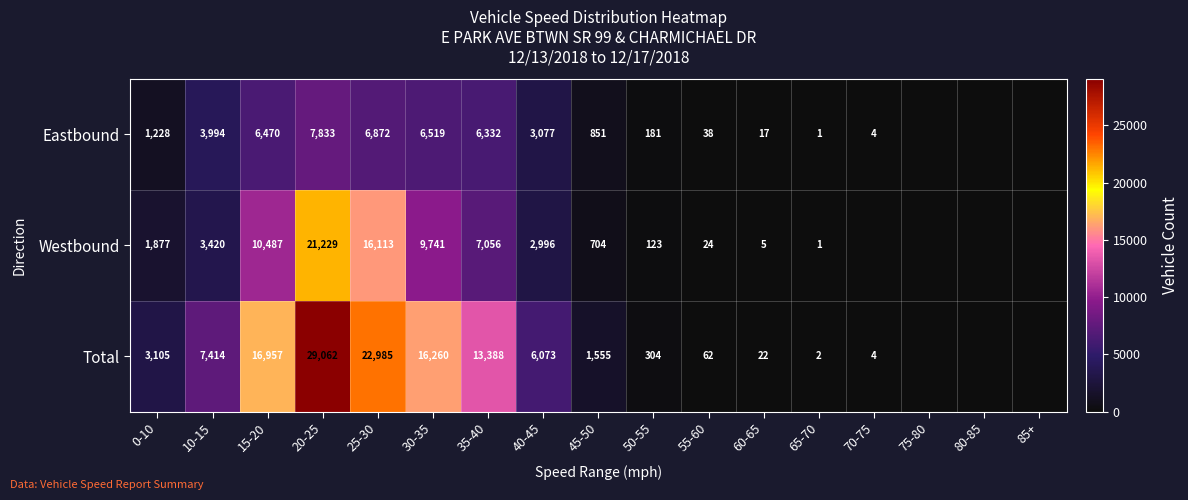

What is the spread (max minus min) of values at 60-65?

17